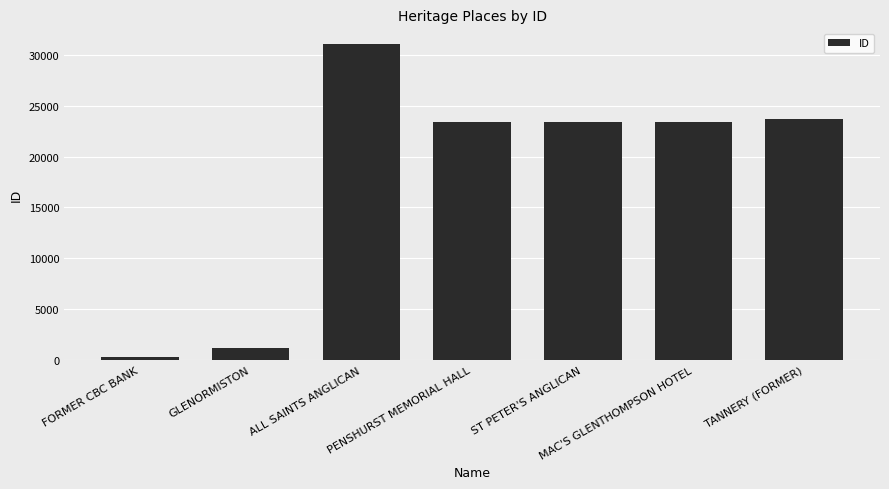

What is the average value?

18052